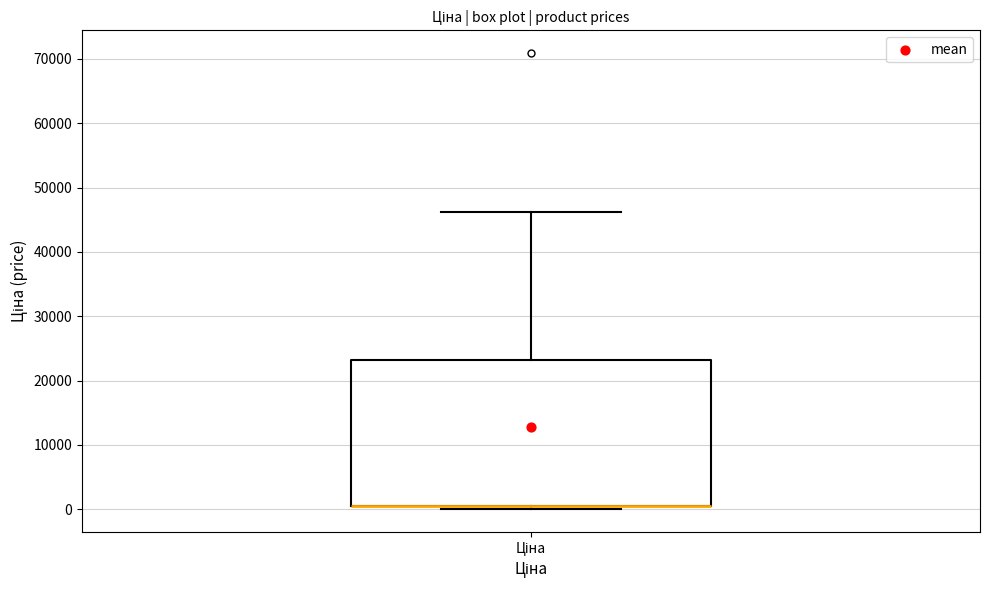

Transcribe this box plot: give where the median line is, the range the box spans, and where the two whiskers end, as read against the y-axis. The values are not printed on the chart, so give them approximately, as read against the axis.

median 1000 (drawn on the box's lower edge), box 1000 to 23000, whiskers 0 to 46000